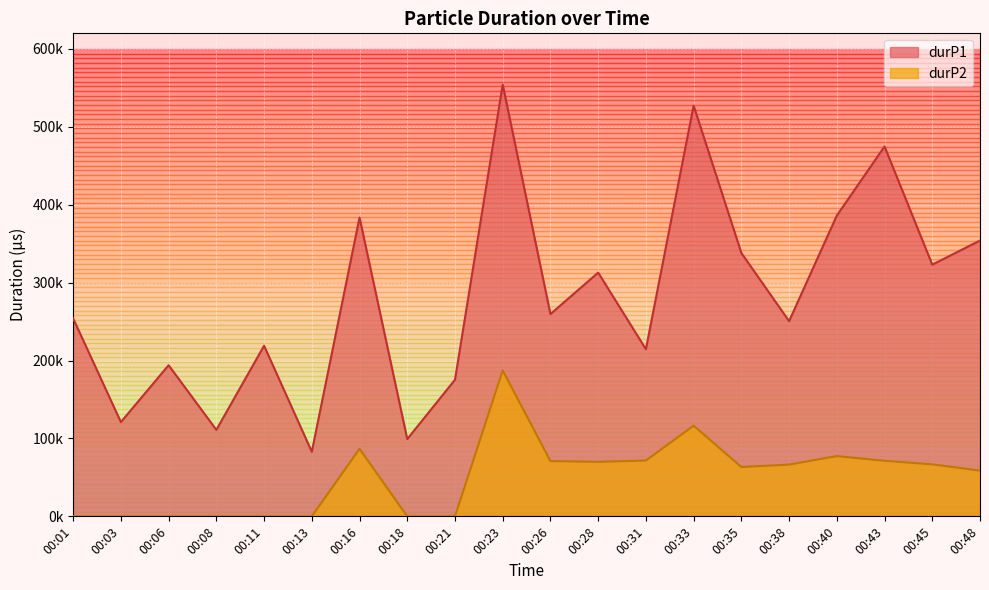

How many distinct data groups are displayed?

2